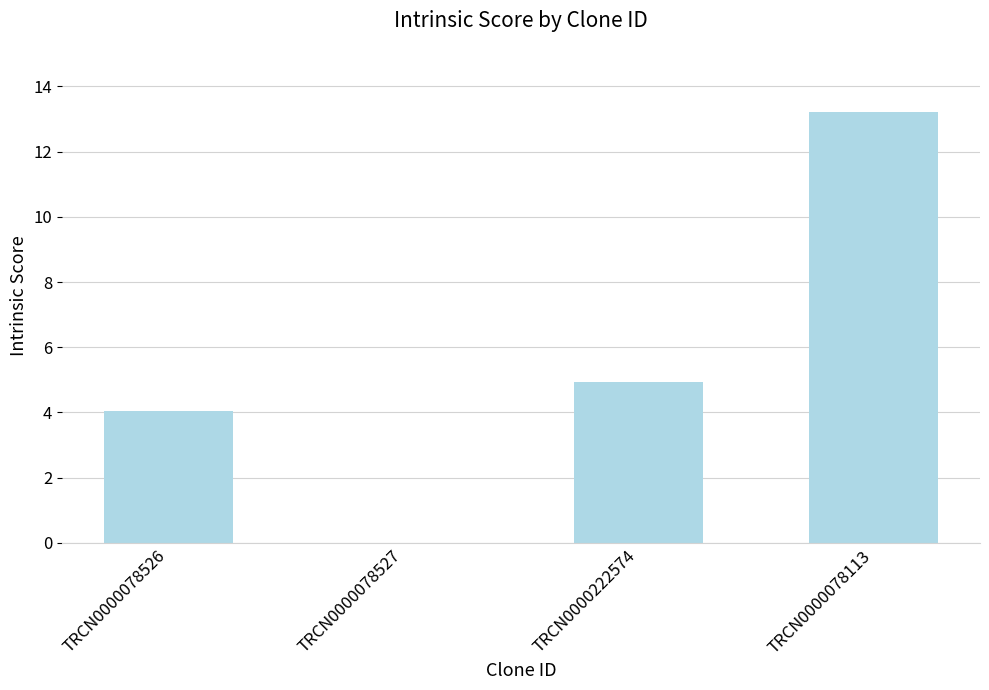

What is the sum of all values?

22.2